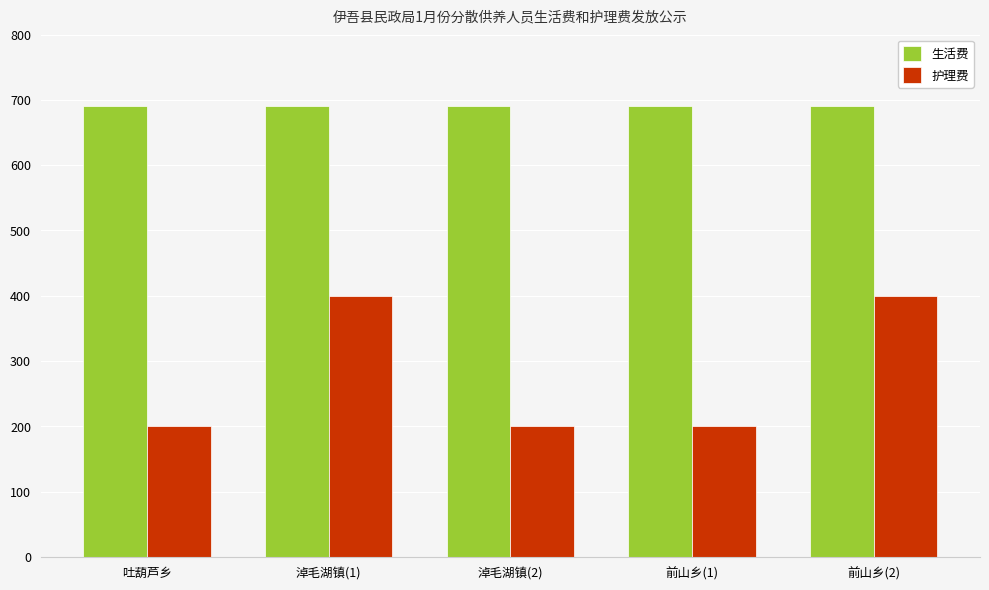

What is the difference between the highest and lowest values at 前山乡(2)?

290